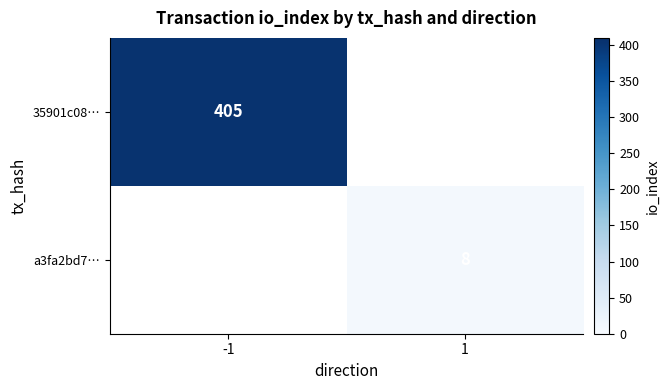

Between 1 and -1, which is larger?

-1